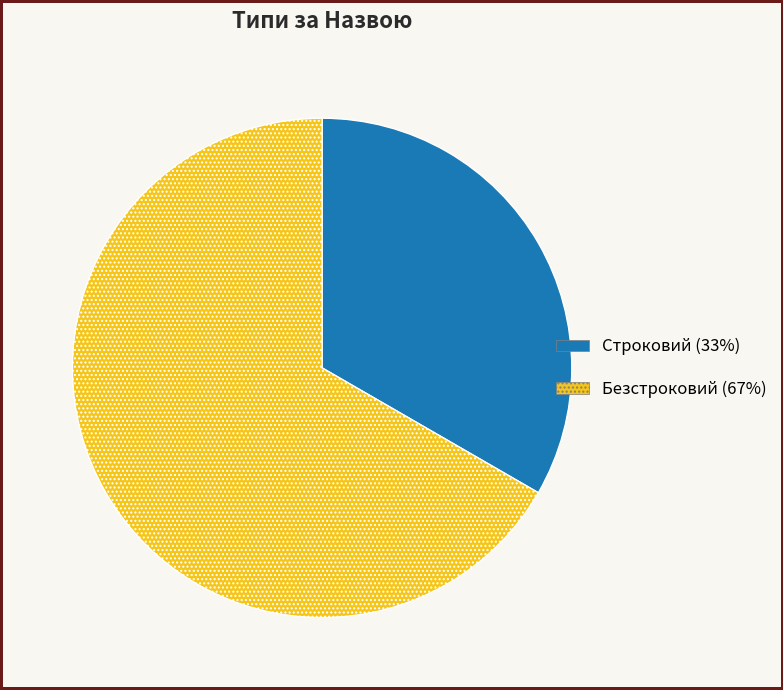

How many slices are in this pie chart?

2